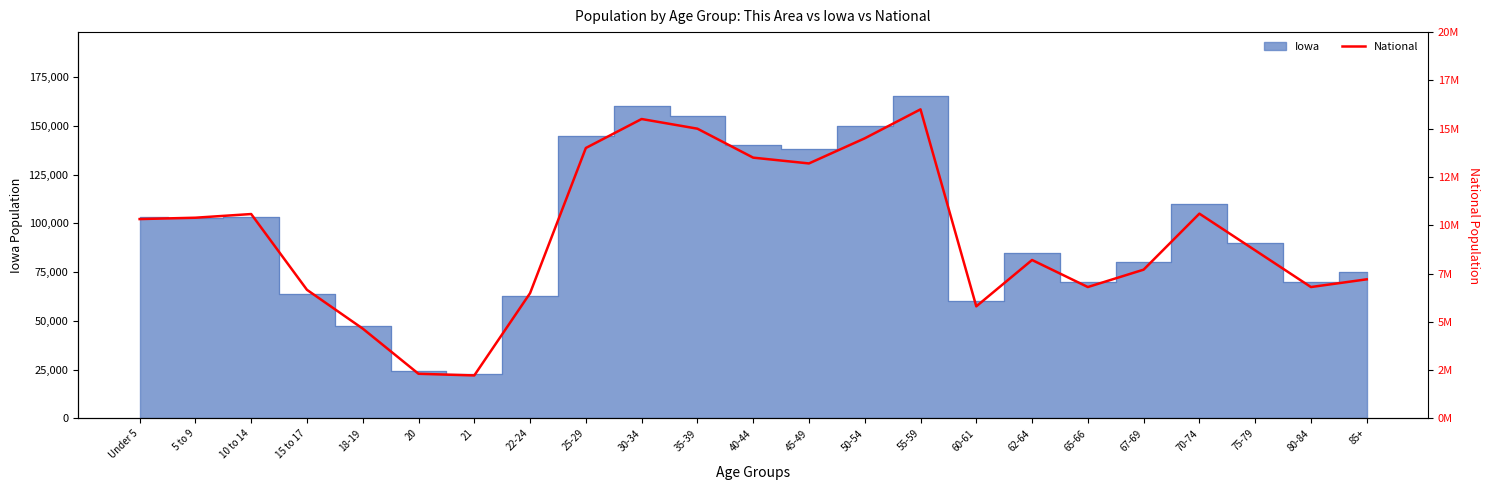

What is the change in value from 50-54 to 62-64?

-6300000